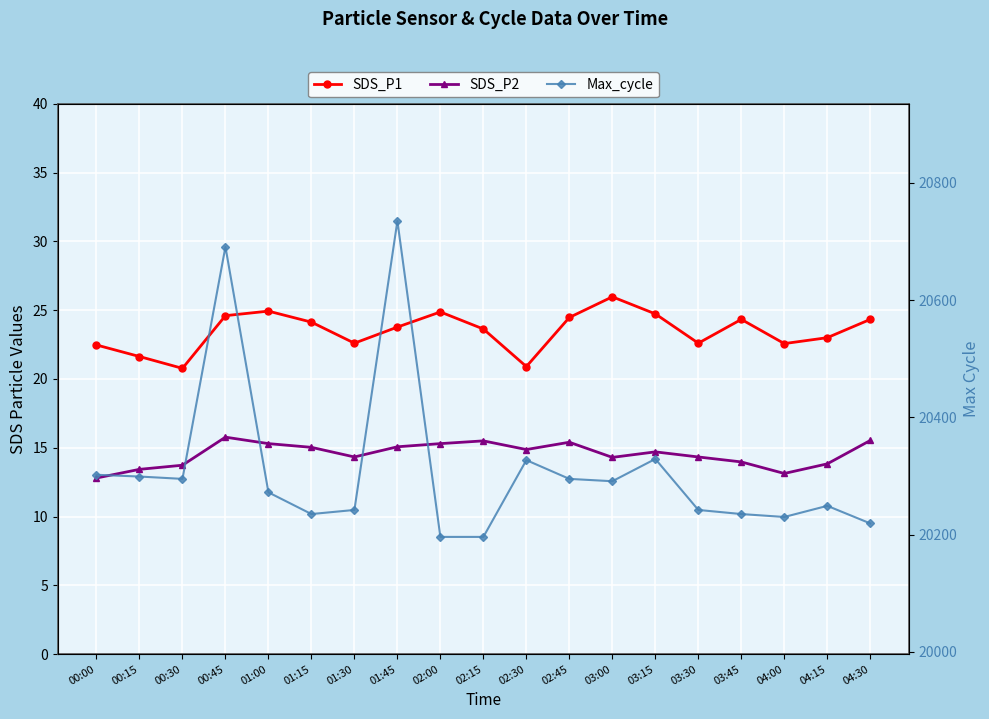

Is the value of SDS_P2 at 00:45 greater than the value of Max_cycle at 02:45?

No